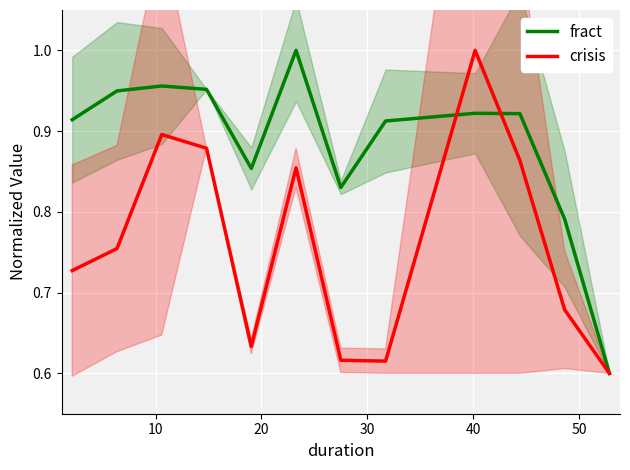

After their last crossing, which series has the higher values: fract or crisis?

fract